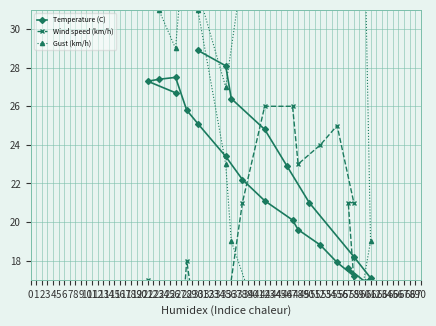

List the series in order of their overall mean, highest first.

Gust (km/h), Temperature (C), Wind speed (km/h)